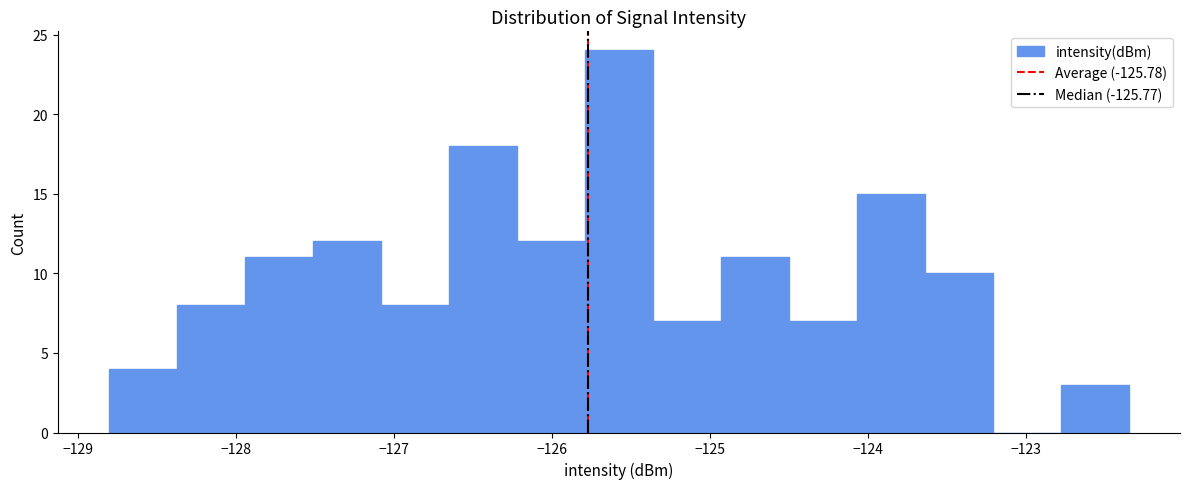

Reading left to right, transcribe this chart: for each bar, give the range it covers on the x-axis and its height. Neither the bar edges nor the heights are printed on the chart, so give them approximately, as read against the axes.

-128.8 to -128.4: 4
-128.4 to -127.9: 8
-127.9 to -127.5: 11
-127.5 to -127.1: 12
-127.1 to -126.7: 8
-126.7 to -126.2: 18
-126.2 to -125.8: 12
-125.8 to -125.4: 24
-125.4 to -124.9: 7
-124.9 to -124.5: 11
-124.5 to -124.1: 7
-124.1 to -123.6: 15
-123.6 to -123.2: 10
-123.2 to -122.8: 0
-122.8 to -122.3: 3